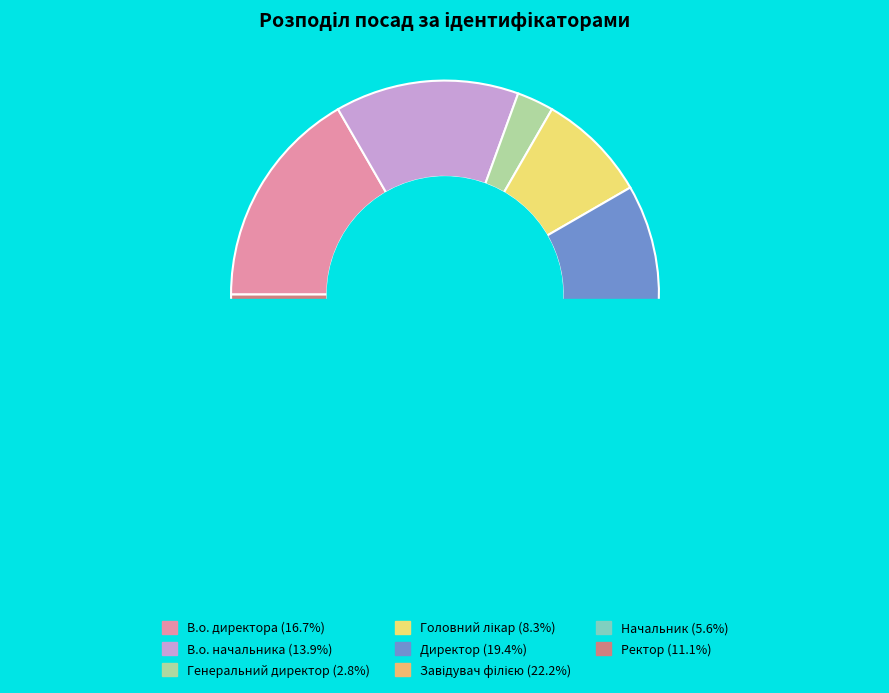

Does В.о. директора account for over 50% of the chart?

No